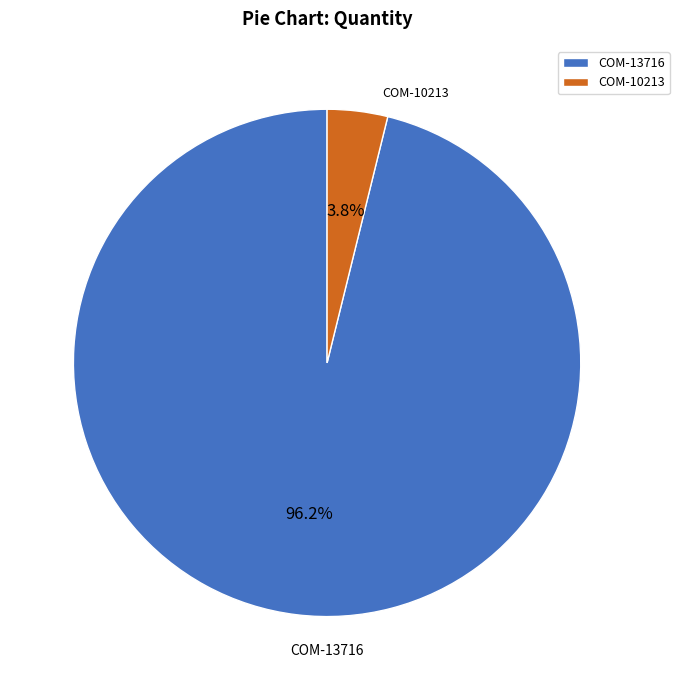

Between COM-10213 and COM-13716, which is larger?

COM-13716